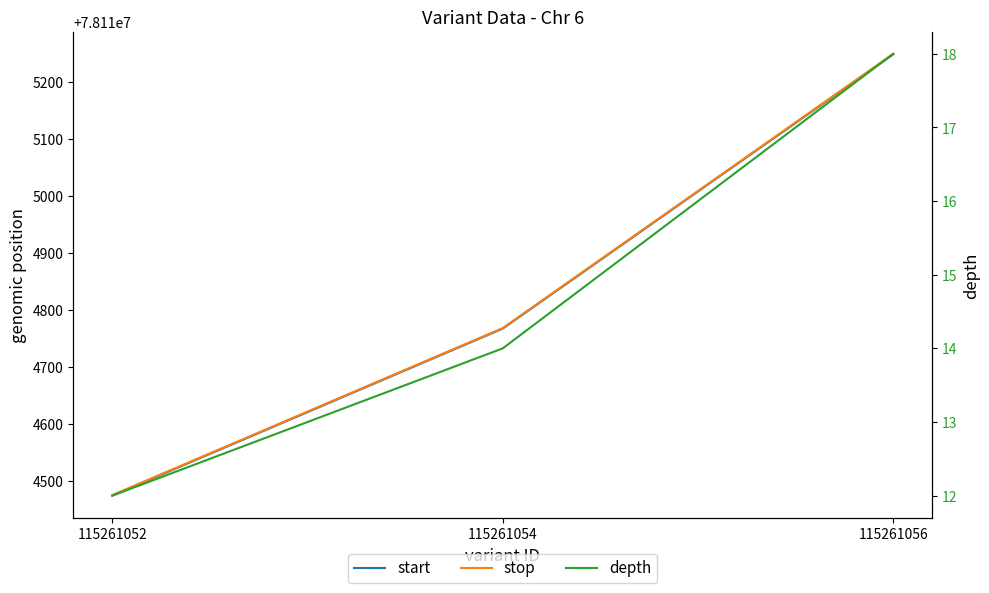

The stop series shows 41837215 at 115261056. True or false?

False